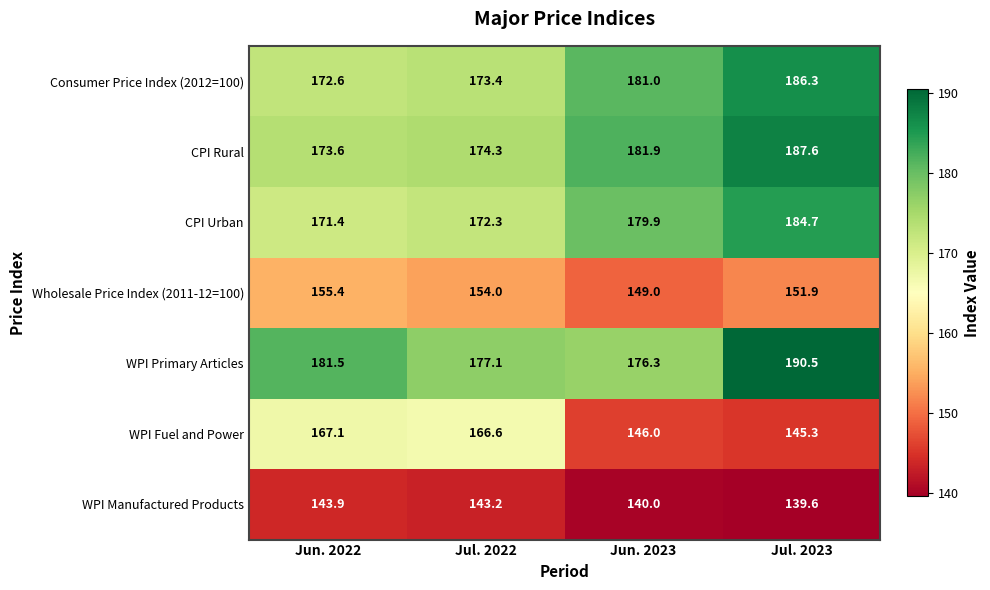

How many categories are shown in the chart?

4